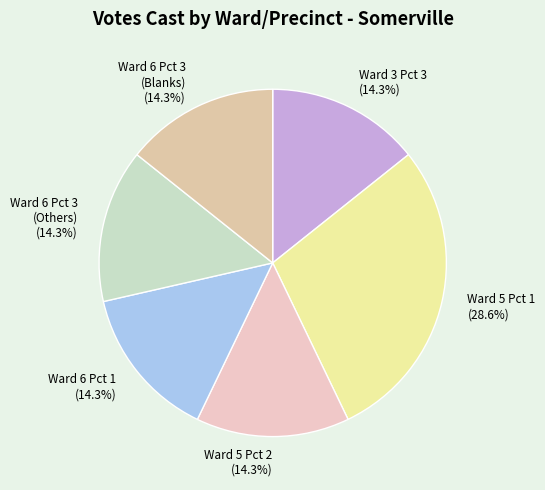

Combined, do Ward 3 Pct 3 and Ward 6 Pct 3 (Others) account for over 50%?

No